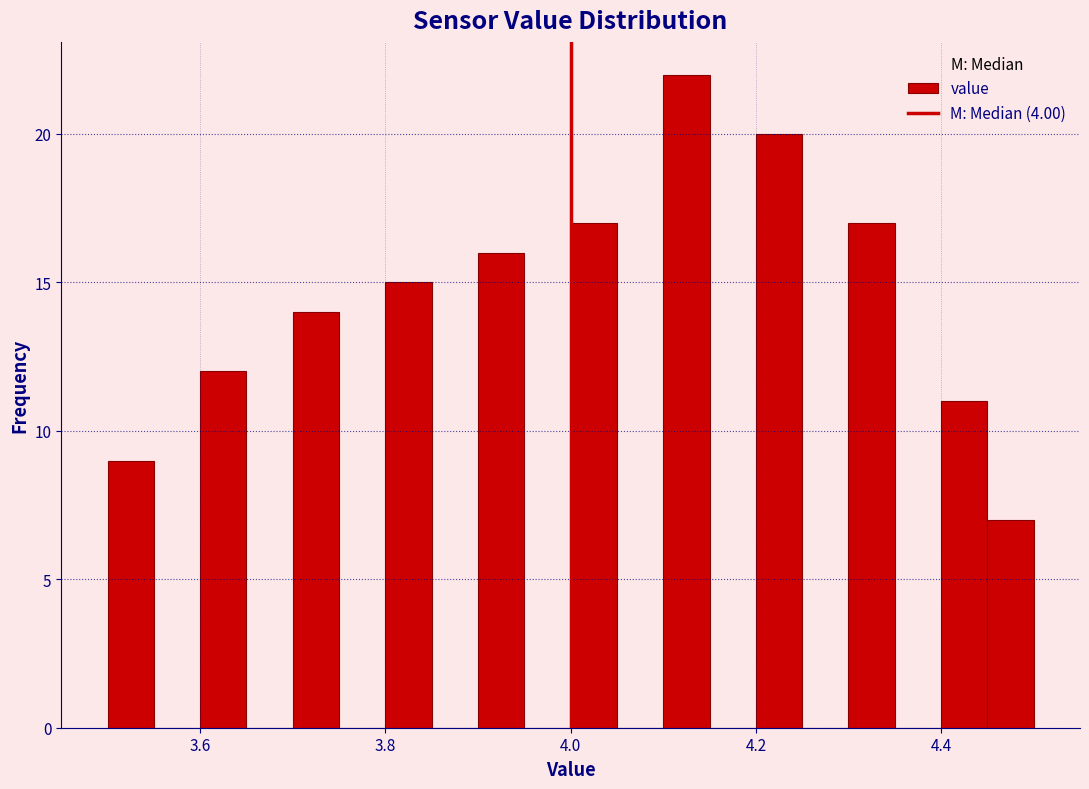

Read against the x-axis, roughly where is the centre of the tallest bar?

4.12